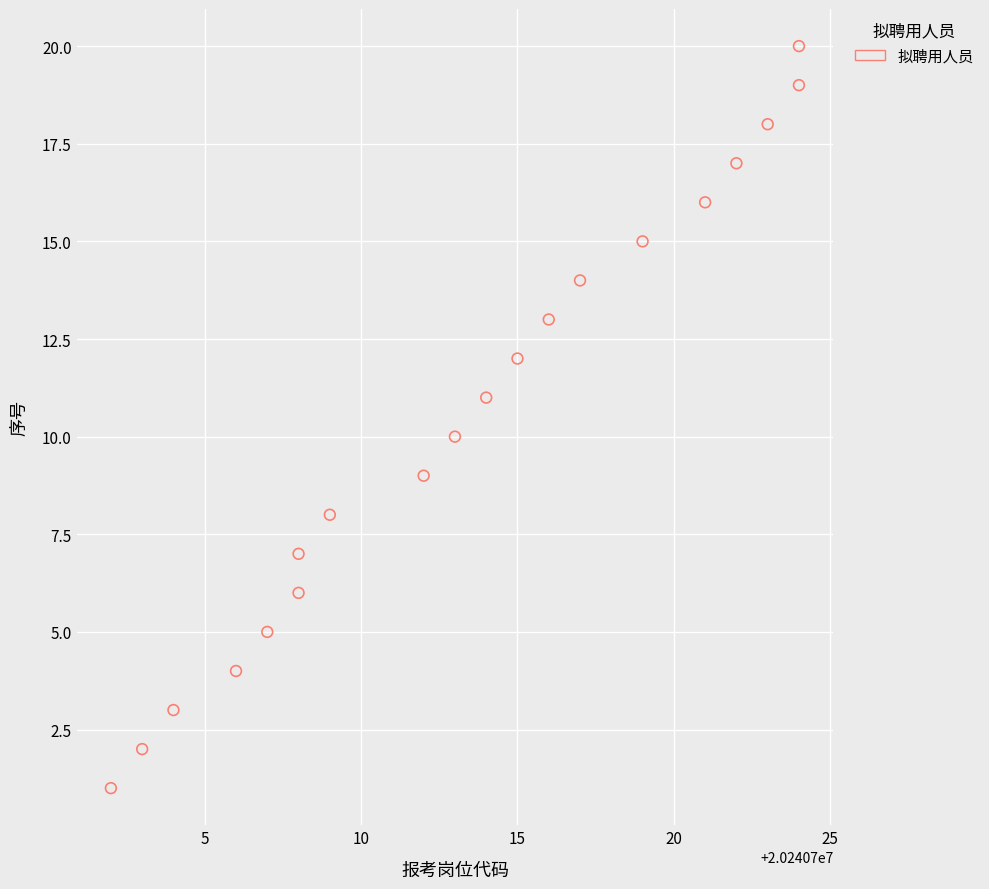

What is the range of Y values (max minus min)?

19